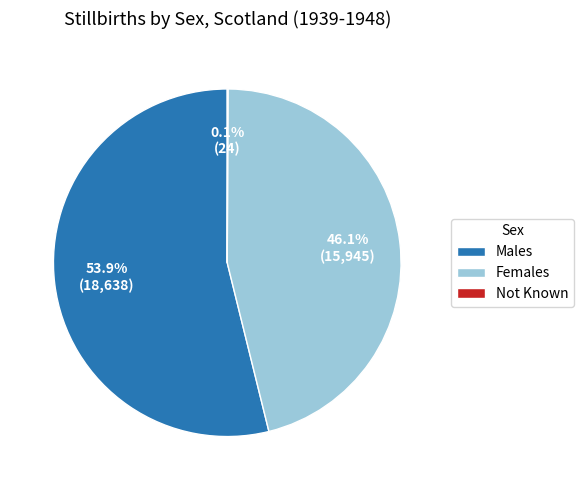

Which slice is the largest?

Males